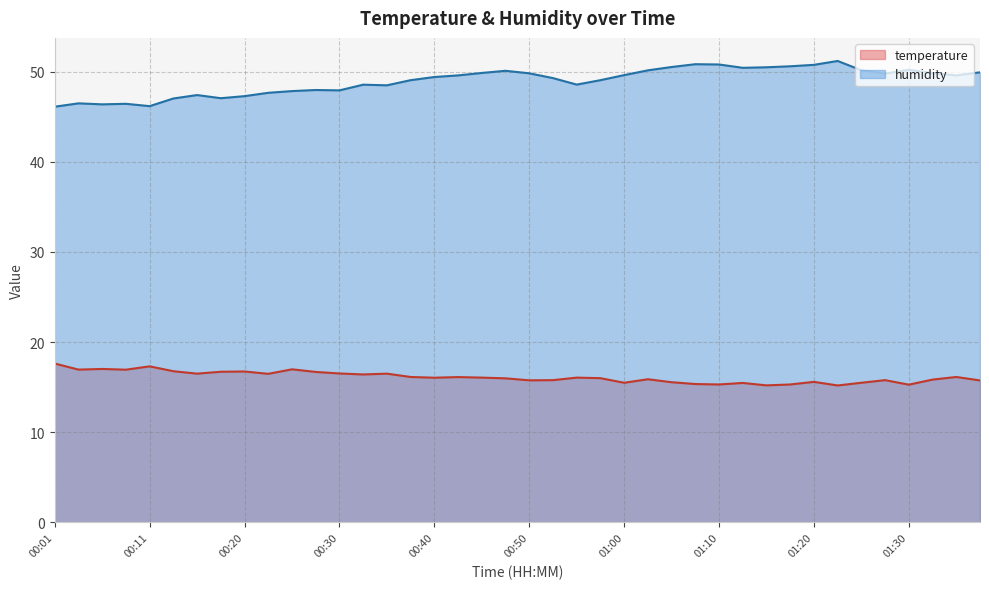

What is the sum of the humidity values at 01:10 and 01:00?

100.4